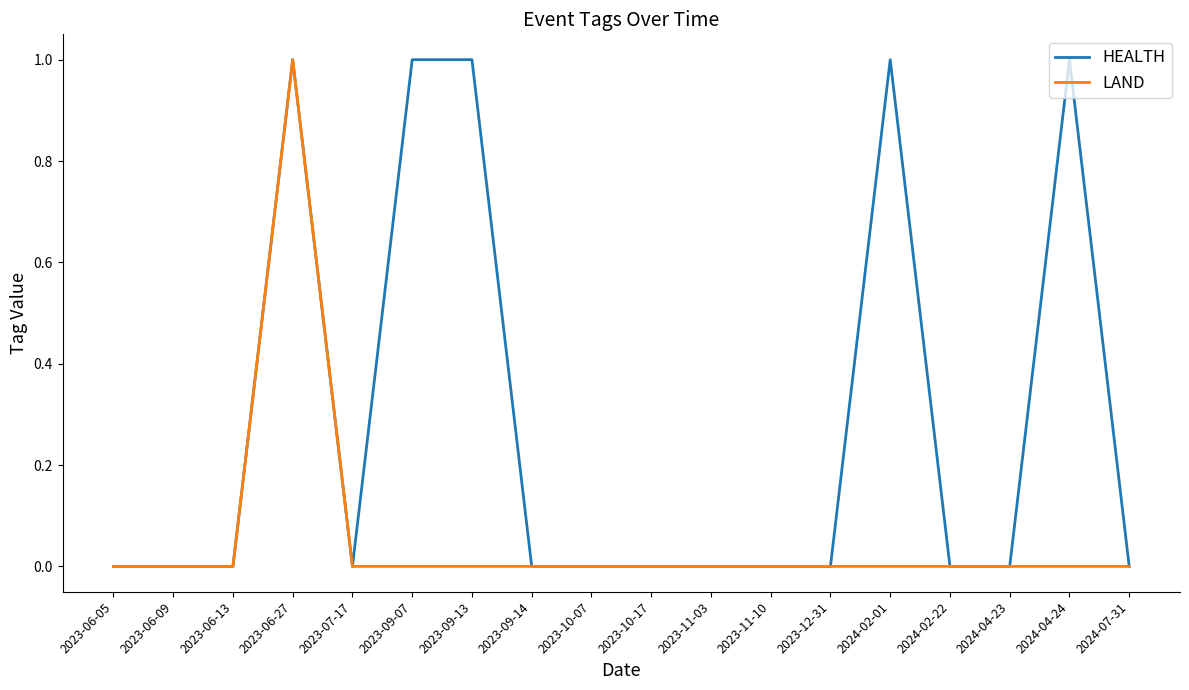

Reading left to right, what are all the values shown in this chart?

HEALTH: 2023-06-05=0	2023-06-09=0	2023-06-13=0	2023-06-27=1	2023-07-17=0	2023-09-07=1	2023-09-13=1	2023-09-14=0	2023-10-07=0	2023-10-17=0	2023-11-03=0	2023-11-10=0	2023-12-31=0	2024-02-01=1	2024-02-22=0	2024-04-23=0	2024-04-24=1	2024-07-31=0
LAND: 2023-06-05=0	2023-06-09=0	2023-06-13=0	2023-06-27=1	2023-07-17=0	2023-09-07=0	2023-09-13=0	2023-09-14=0	2023-10-07=0	2023-10-17=0	2023-11-03=0	2023-11-10=0	2023-12-31=0	2024-02-01=0	2024-02-22=0	2024-04-23=0	2024-04-24=0	2024-07-31=0